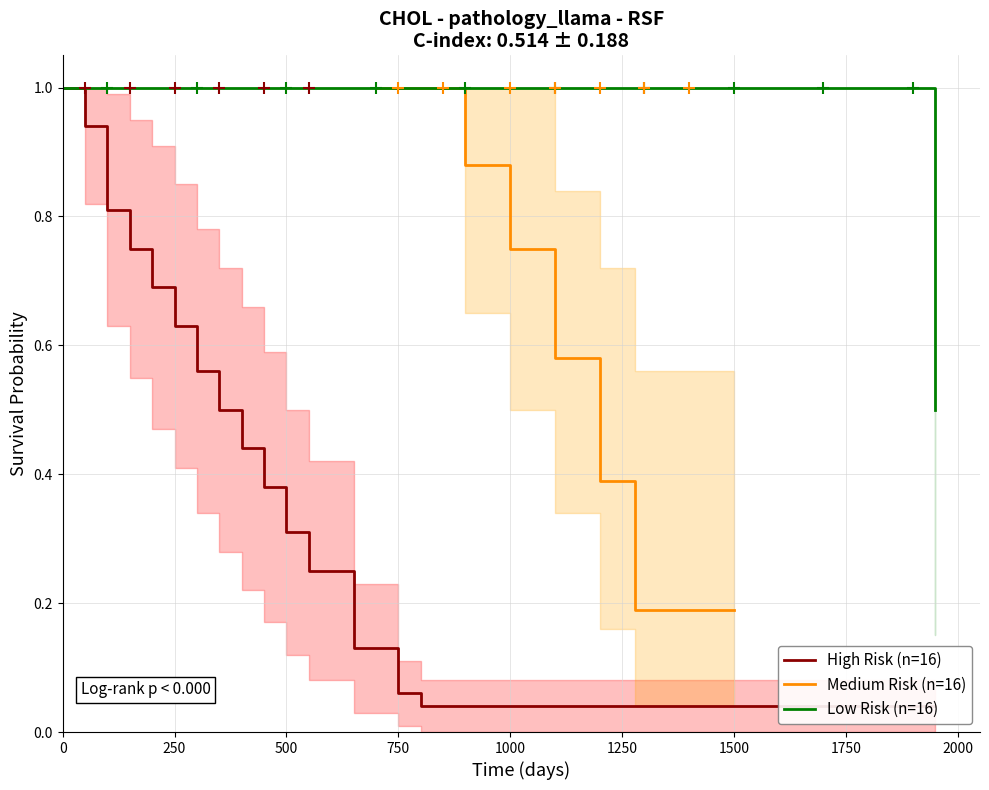

At how many categories does at least one series exceed 0?

16